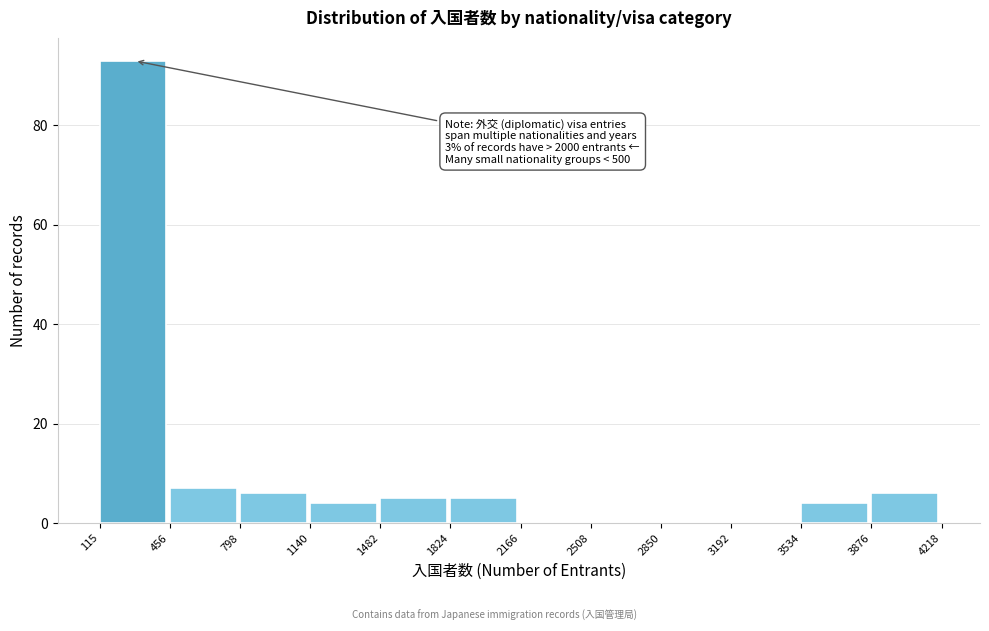

Over which range of the x-axis is the bar tallest?

115 to 456